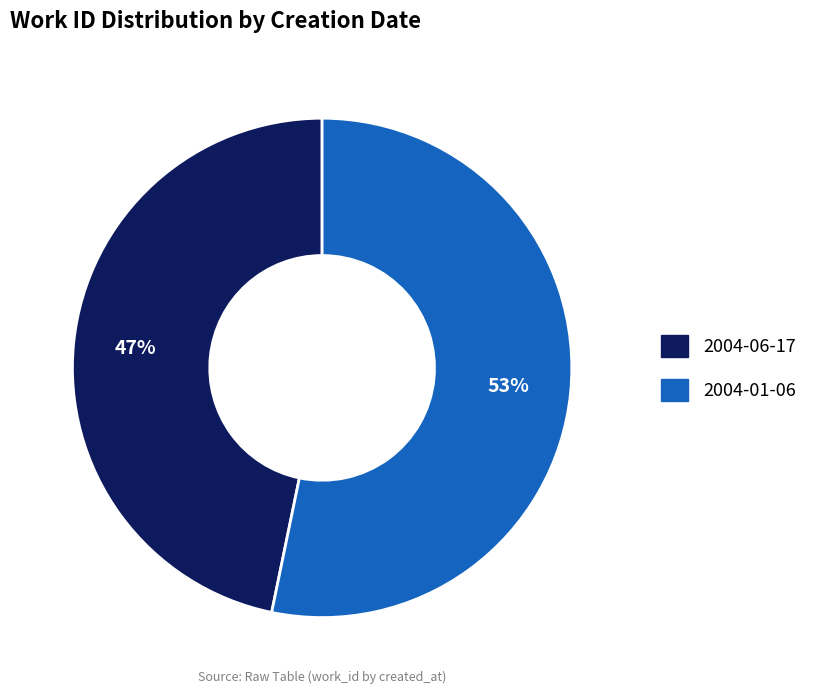

To the nearest percent, what is the combined percentage of 2004-01-06 and 2004-06-17?

100%